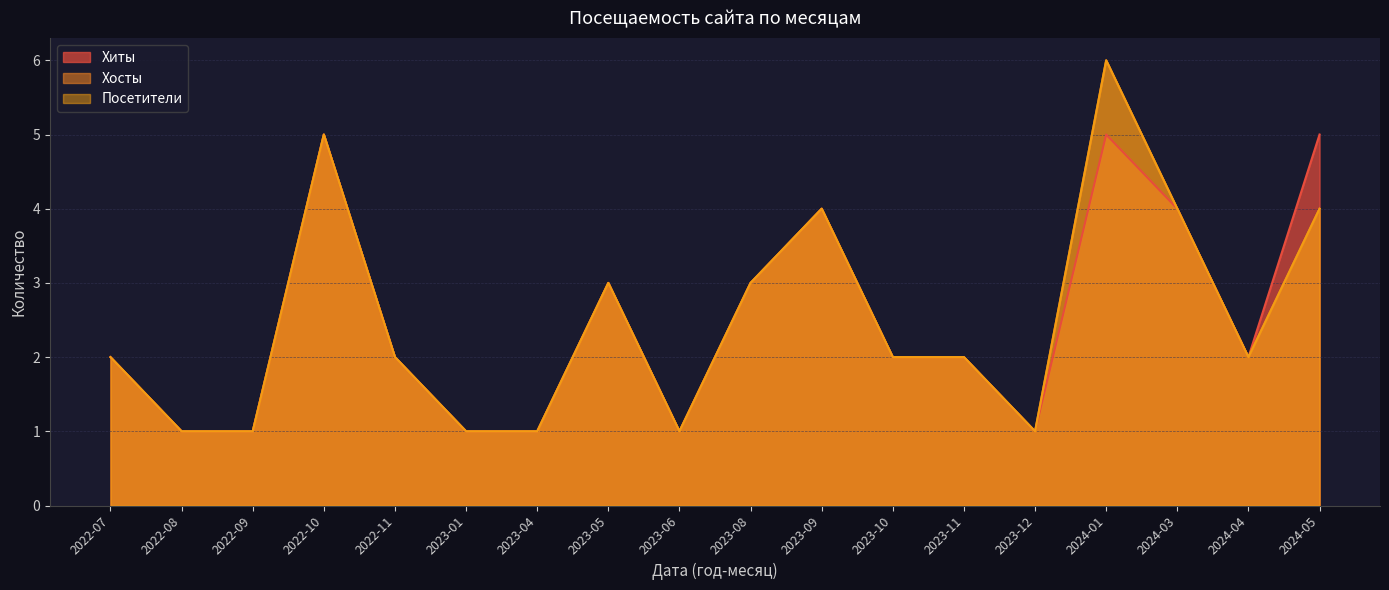

Between 2023-01 and 2022-08, which series saw the biggest shift?

Хиты